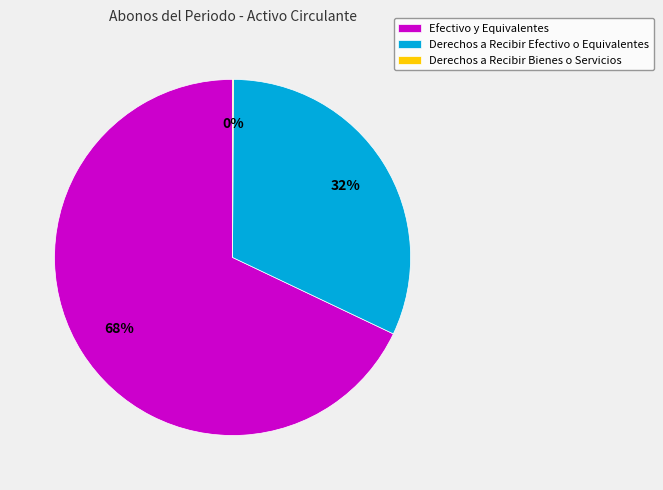

What percentage is the Efectivo y Equivalentes slice, to the nearest percent?

68%